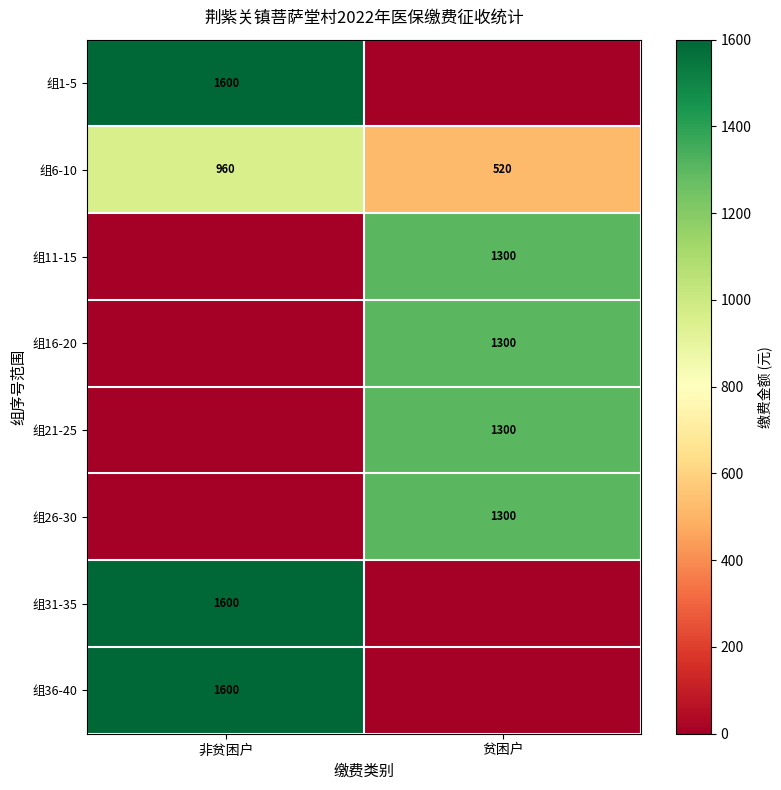

The 组21-25 series shows 392 at 贫困户. True or false?

False